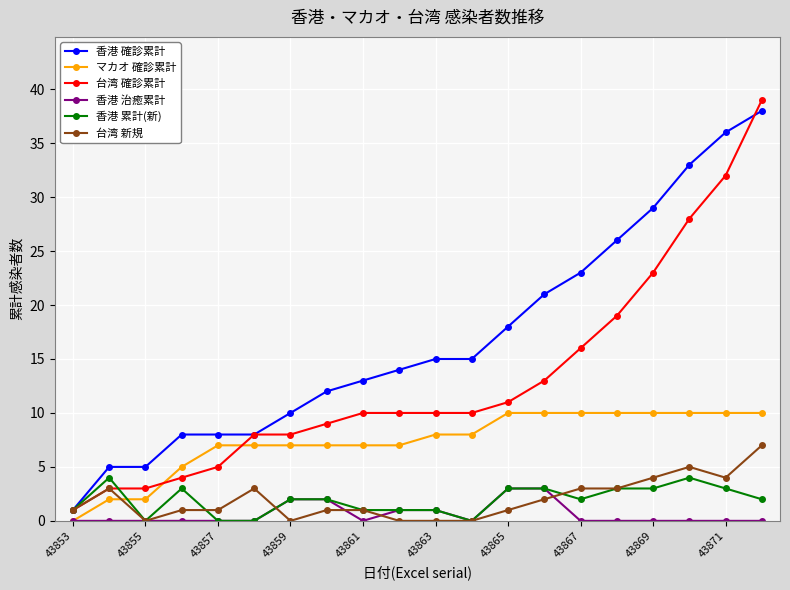

What is the maximum value shown in the chart?

39